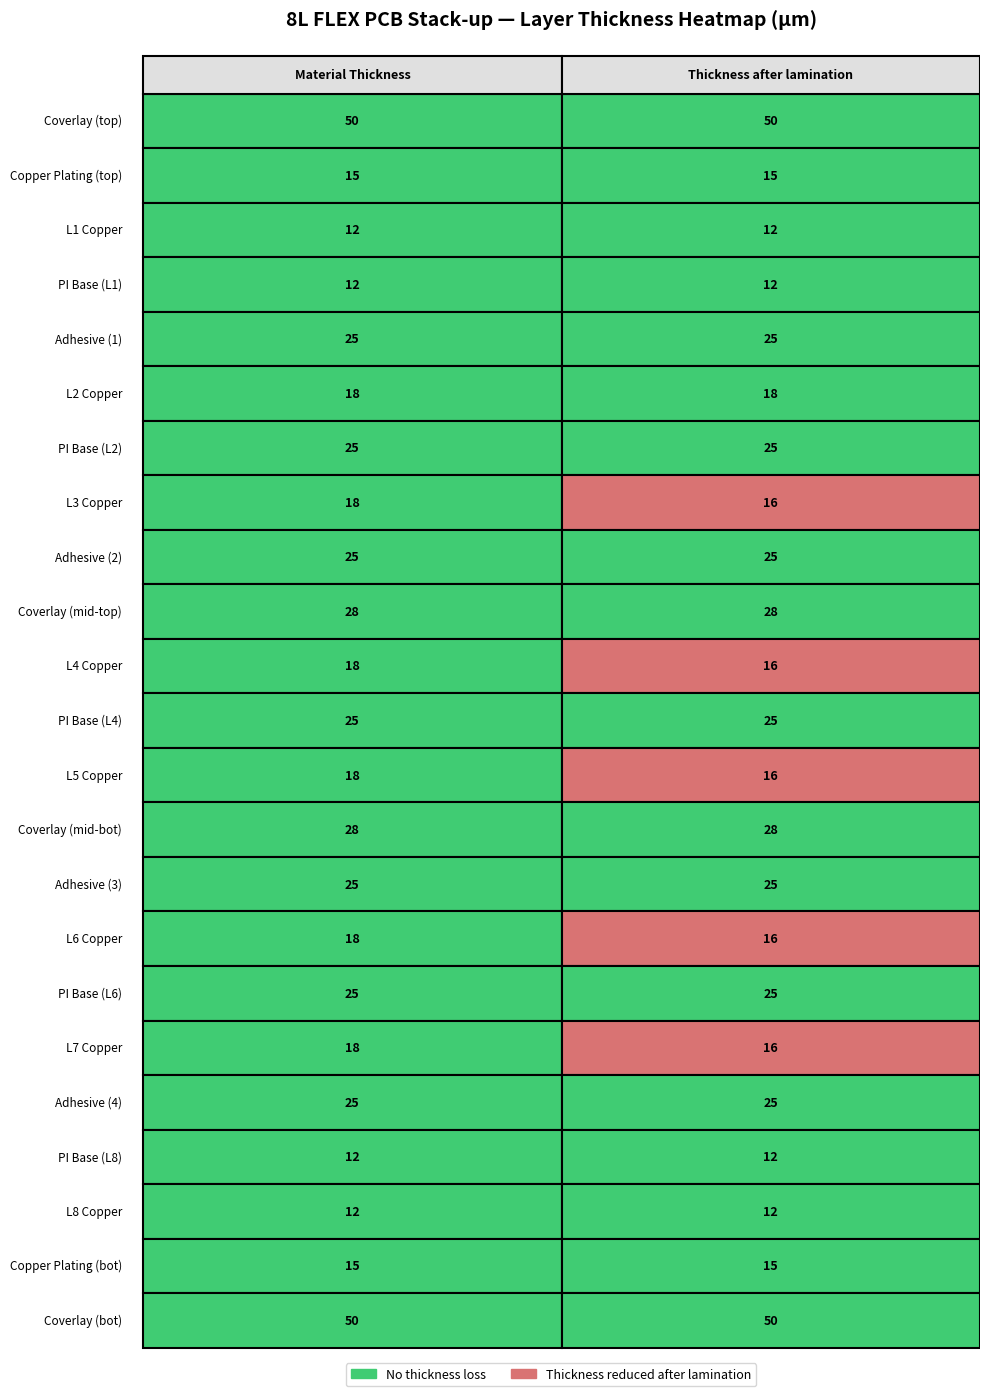

What is the sum of the Coverlay (mid-bot) values at Thickness after lamination and Material Thickness?

56